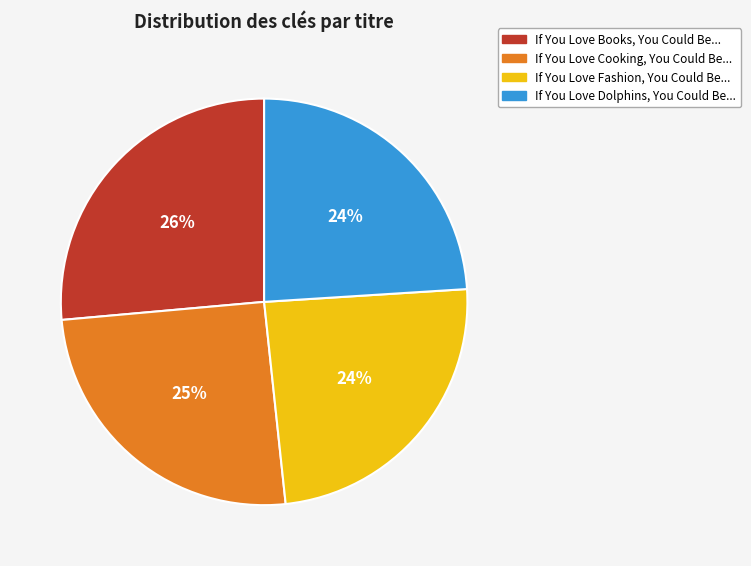

The If You Love Fashion, You Could Be... slice represents 33% of the pie. True or false?

False